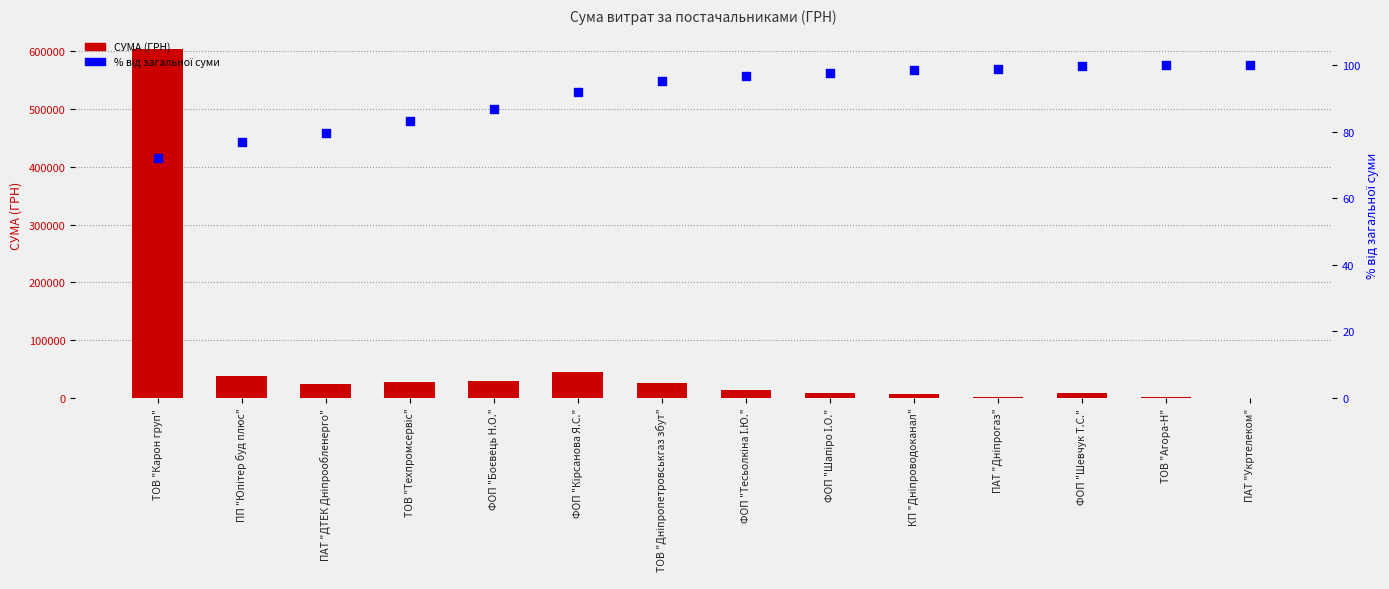

Is the value of СУМА (ГРН) at ПП "Юпітер буд плюс" greater than the value of % від загальної суми at ТОВ "Агора-Н"?

Yes